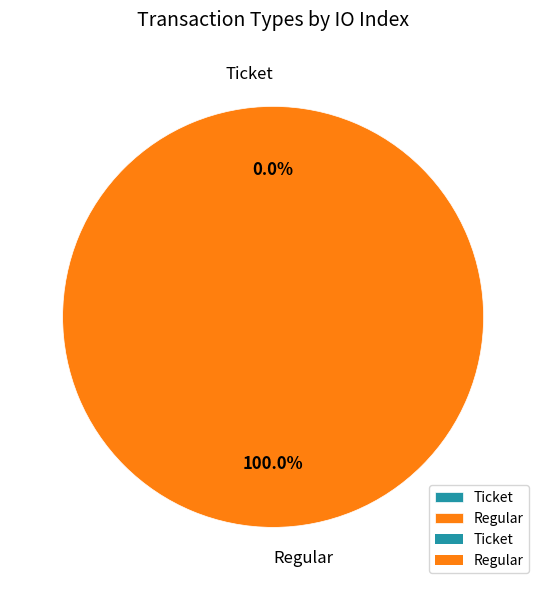

To the nearest percent, what is the average slice percentage?

50%